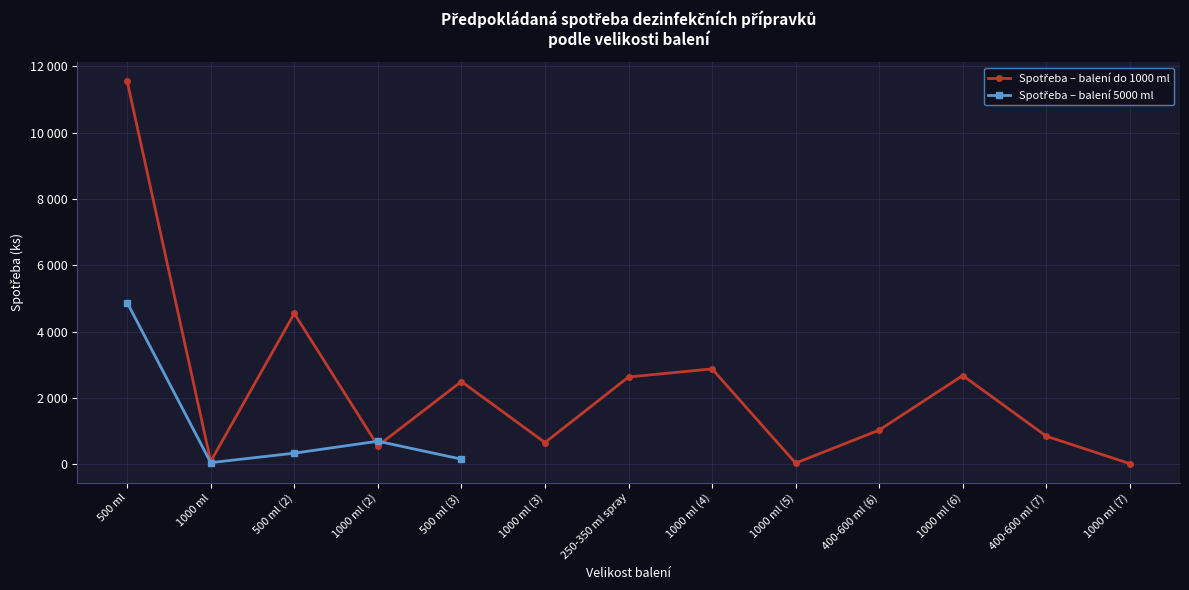

In Předpokládaná spotřeba, how many points are lower than both neighbors (excluding endpoints)?

4